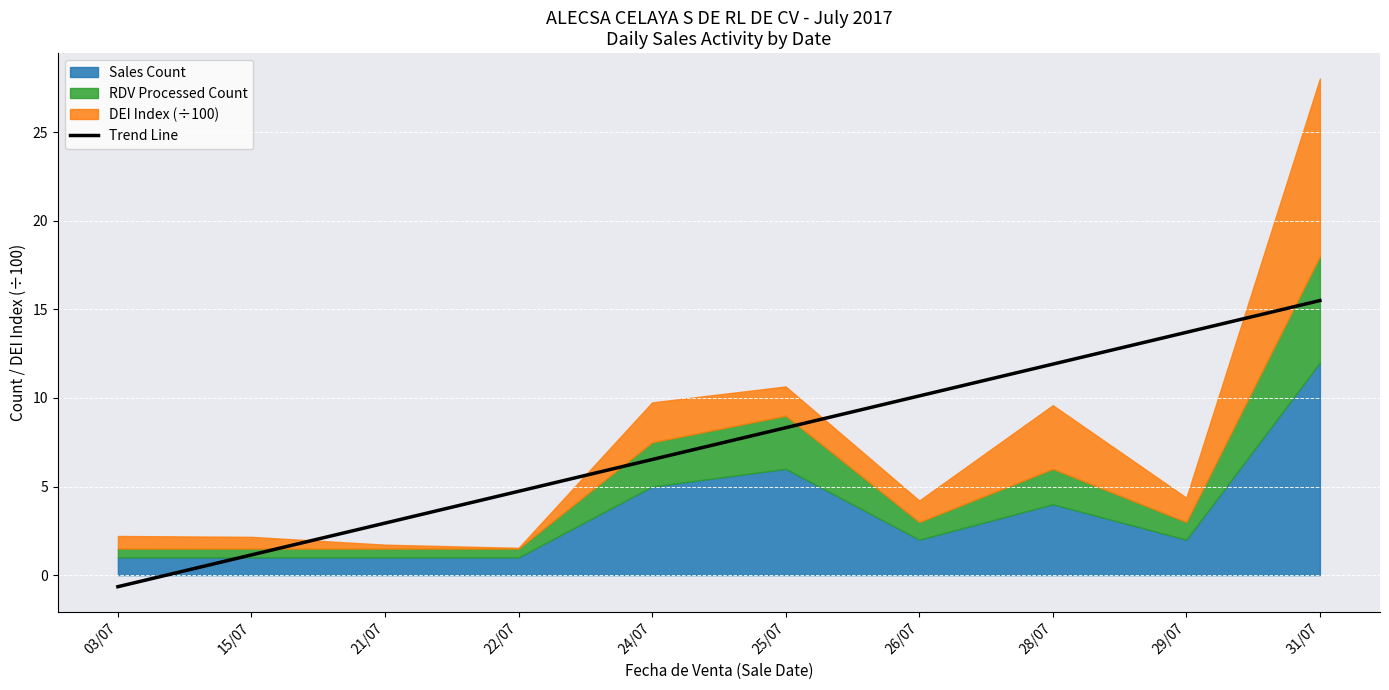

What is the approximate value at 22/07?

4.7